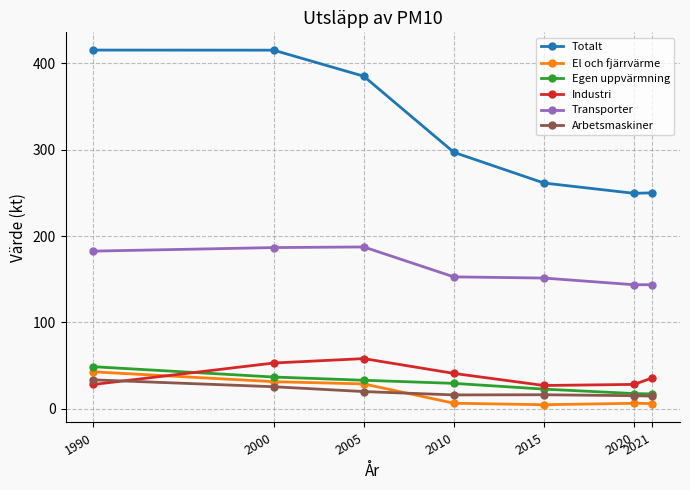

Where does the Transporter series first go above 152?

1990